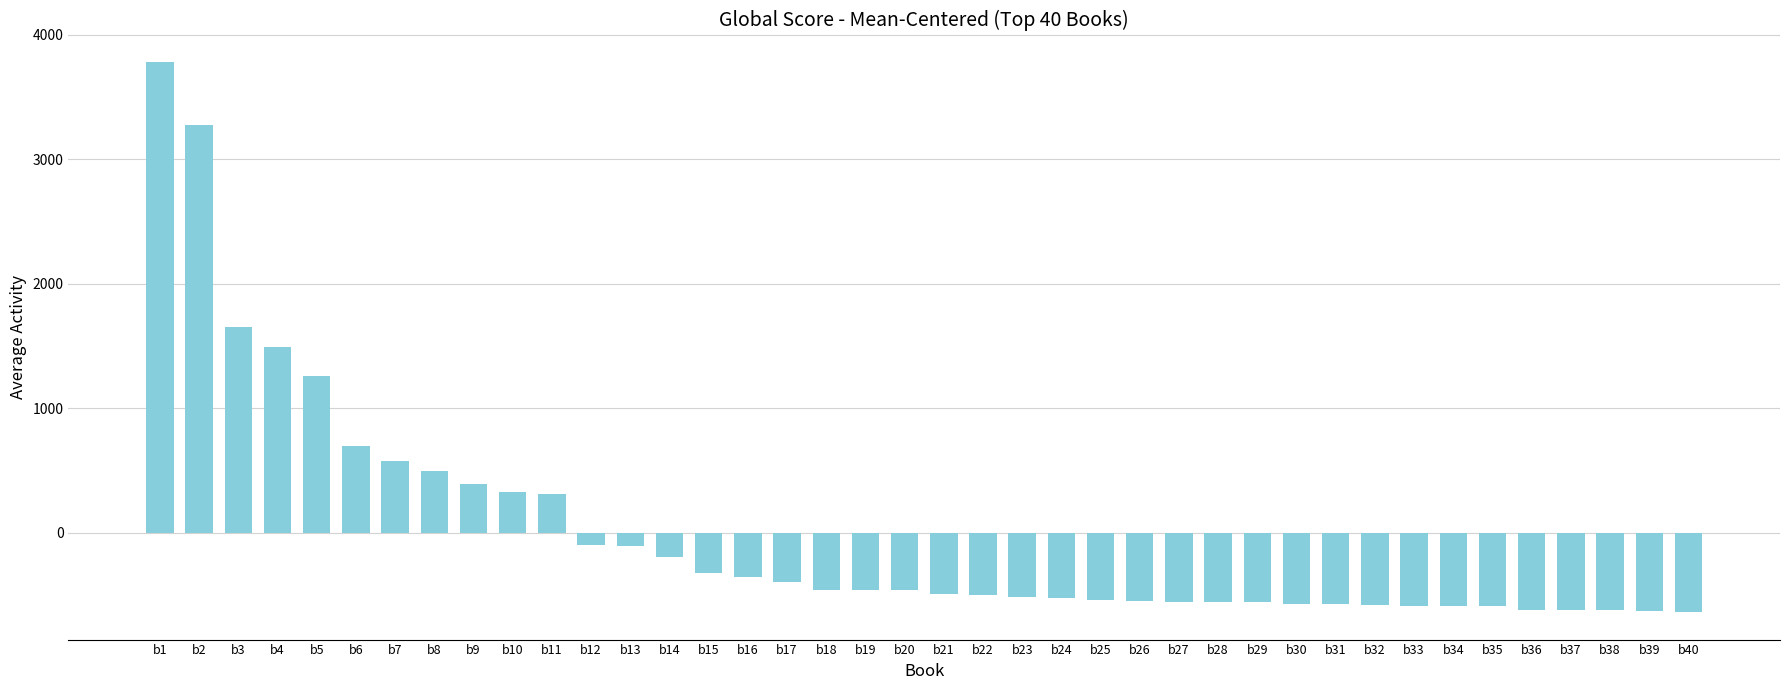

What is the difference between the maximum and second lowest values?

4409.0